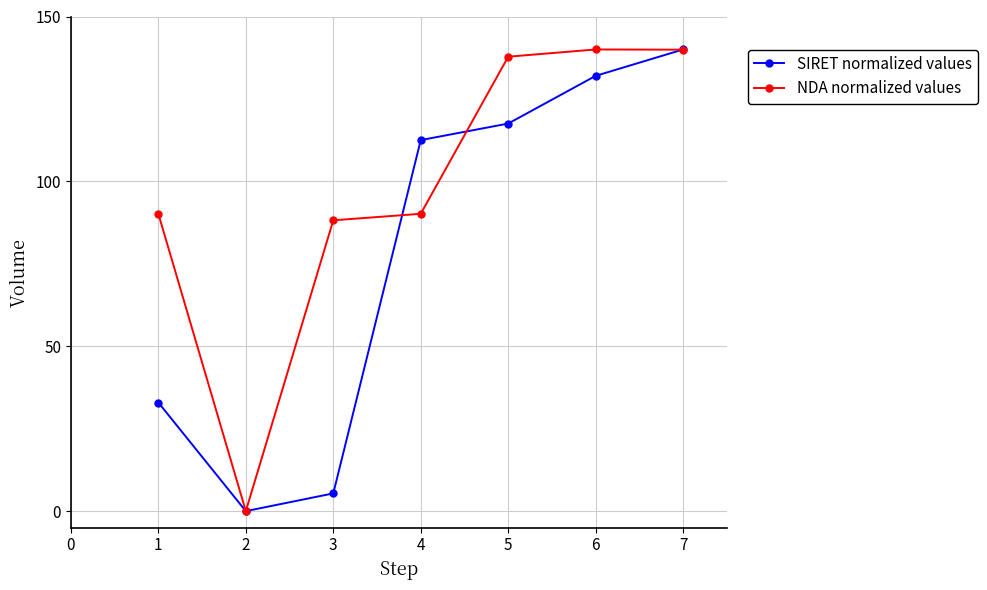

At which label is NDA normalized values closest to 70?

3